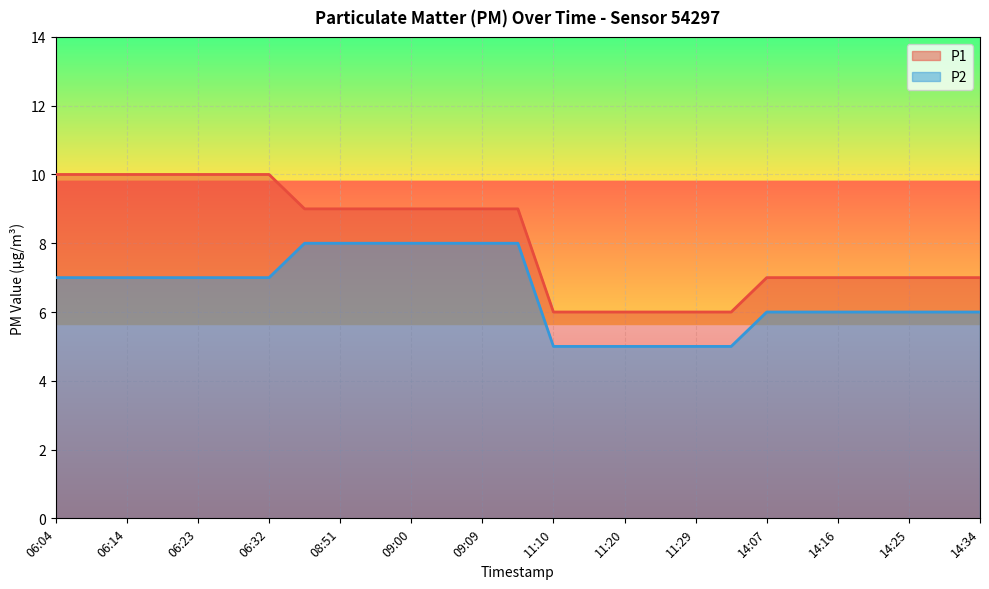

What are all the series names shown in the legend?

P1, P2